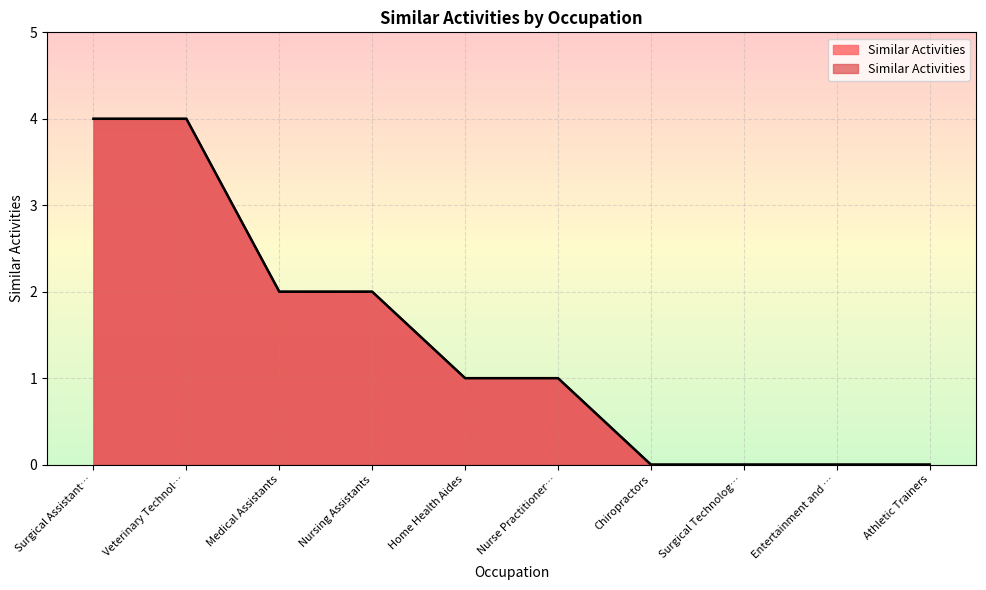

How many values are between 0 and 2?

8